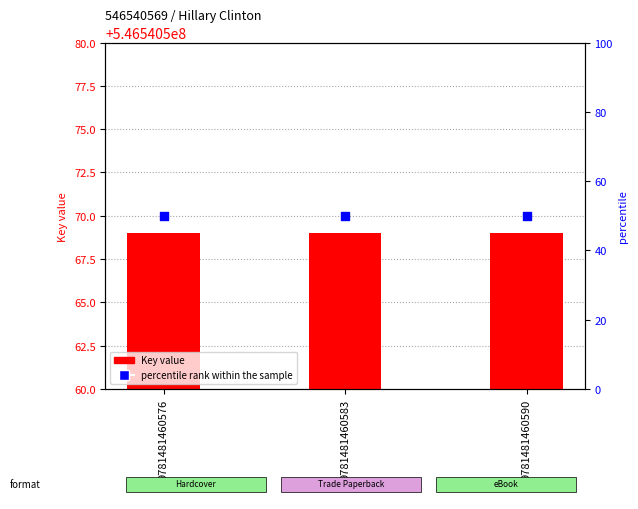

At how many categories does at least one series exceed 11?

3